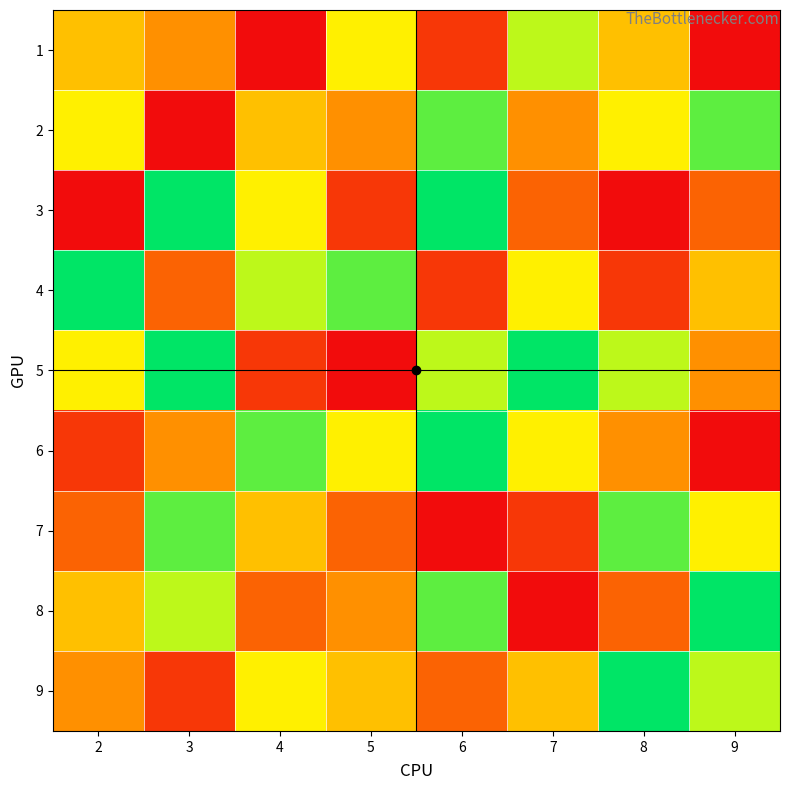

At which category does the chart reach its minimum across all series?

4